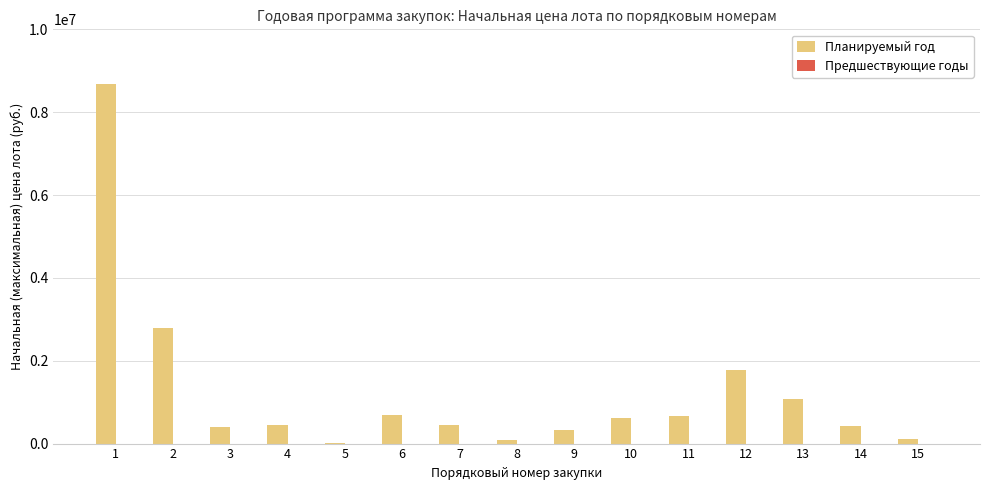

What is the sum of all values?

18485419.4